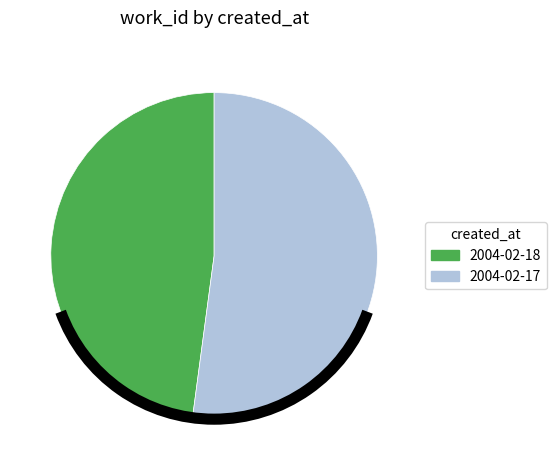

True or false: 2004-02-18 accounts for 38% of the total.

False